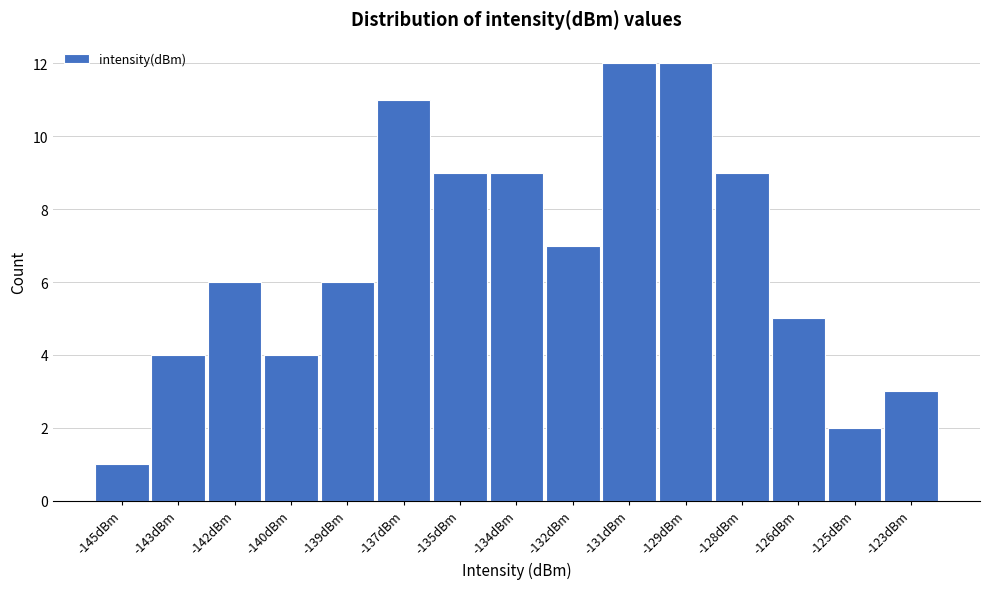

Reading right to left, extract all data points from this chart.

3	2	5	9	12	12	7	9	9	11	6	4	6	4	1